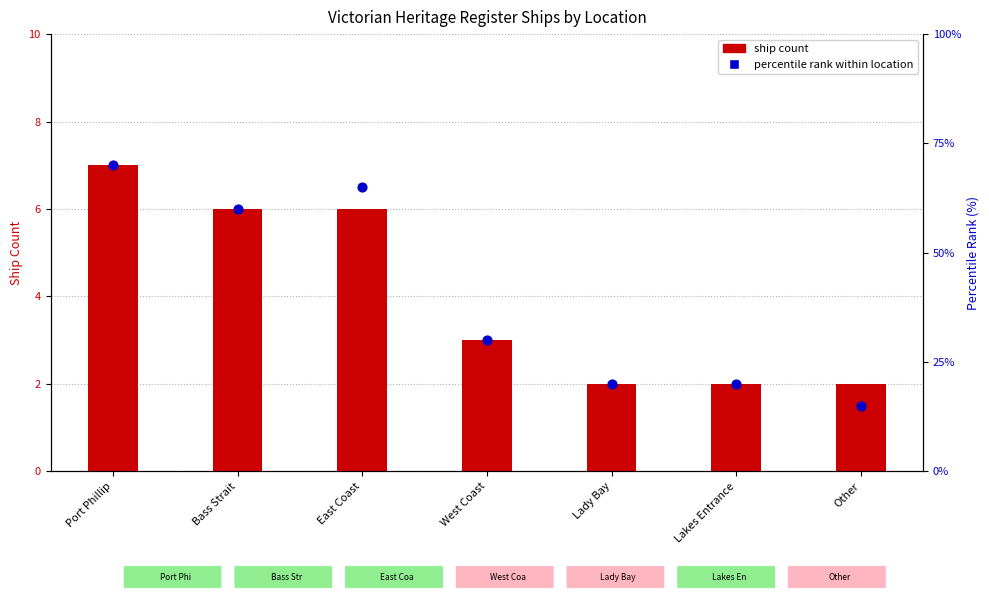

What is the total value across all series at Bass Strait?

66